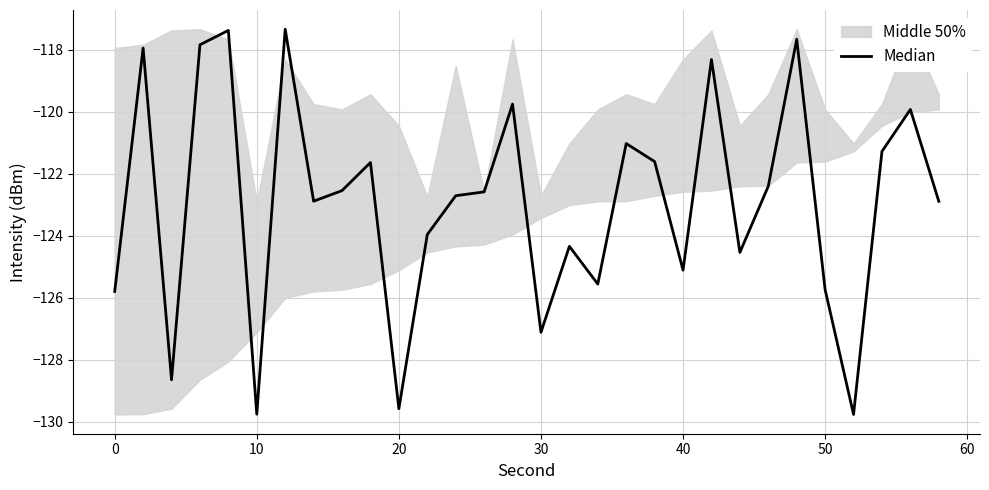

How many points are higher than both their immediate neighbors (excluding endpoints)?

10